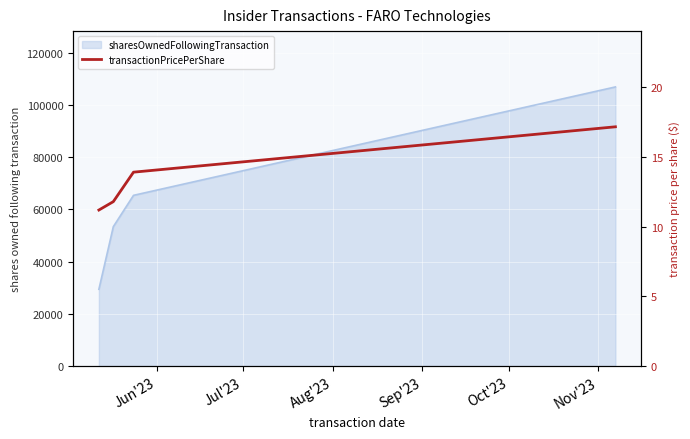

What is the smallest value displayed?

11.2